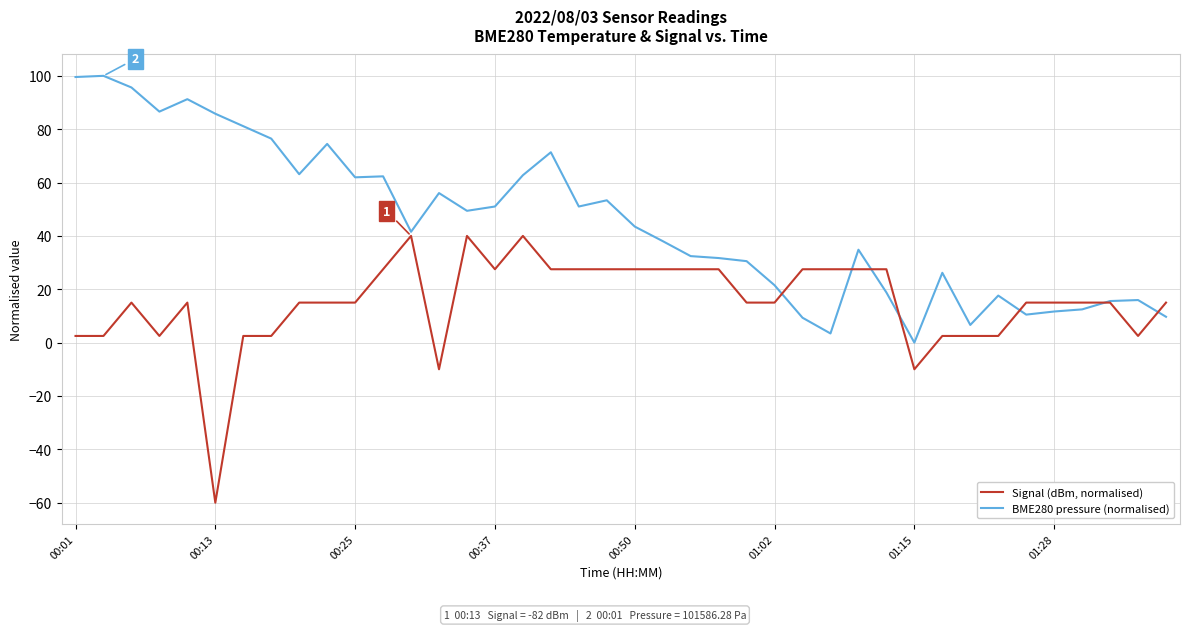

How many lines are shown in the chart?

2